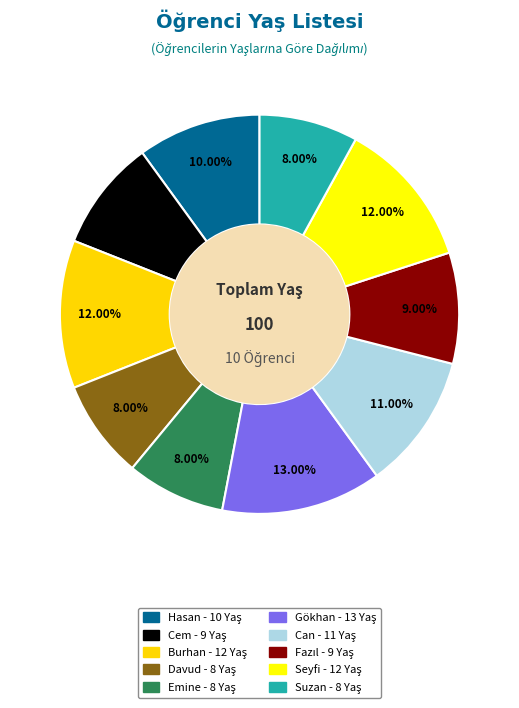

What is the total percentage of Hasan and Suzan?

18.0%